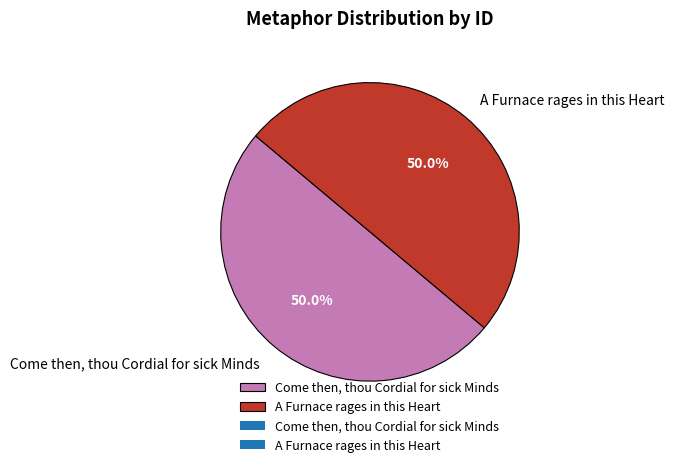

True or false: Come then, thou Cordial for sick Minds accounts for 50% of the total.

True